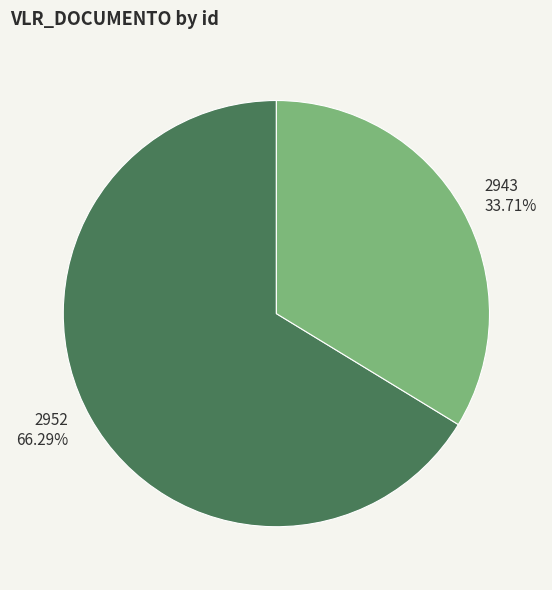

To the nearest percent, what percentage of the pie is 2943?

34%